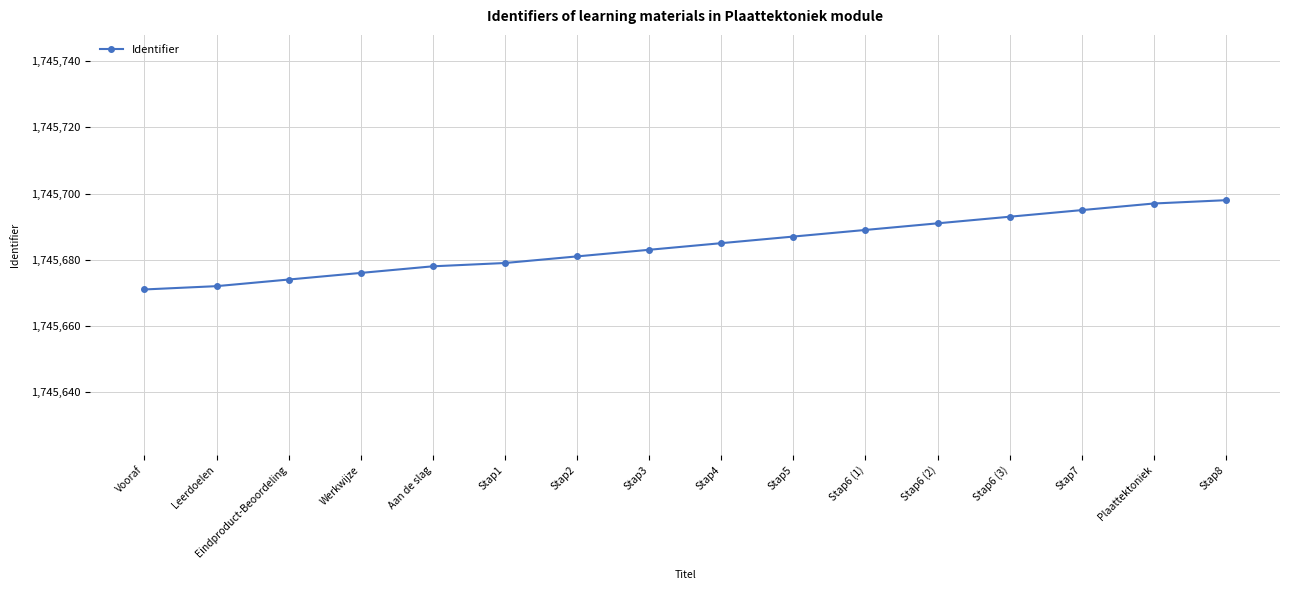

How many lines are shown in the chart?

1